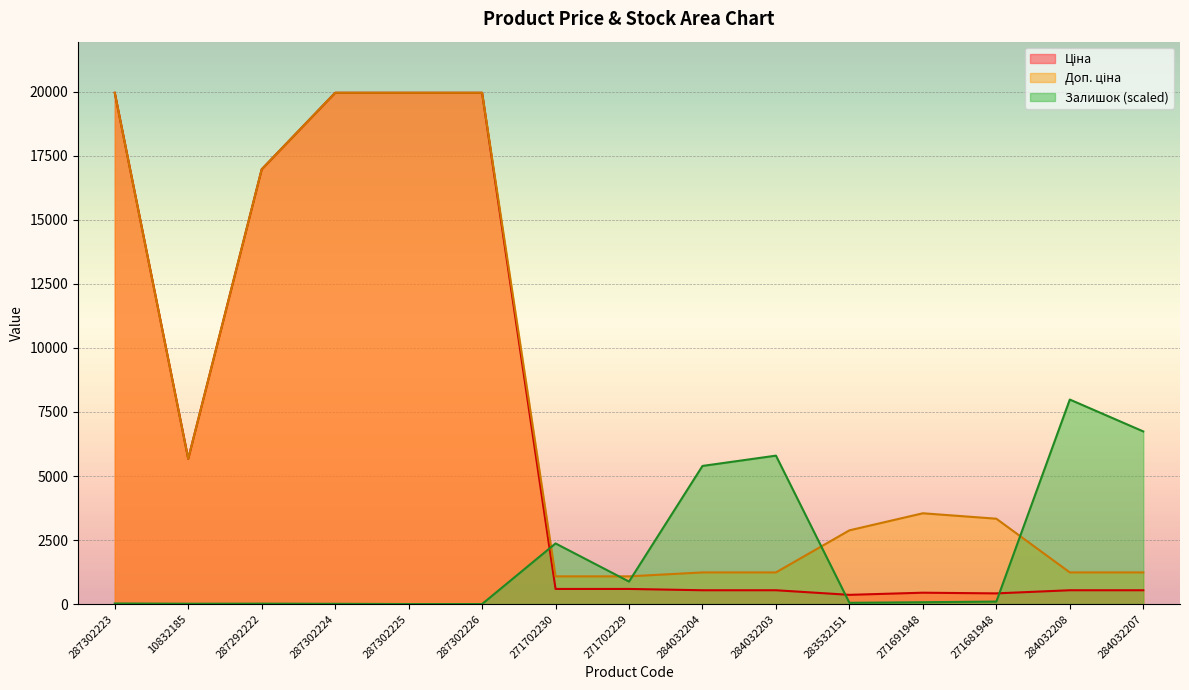

In Ціна, how many points are lower than both neighbors (excluding endpoints)?

3